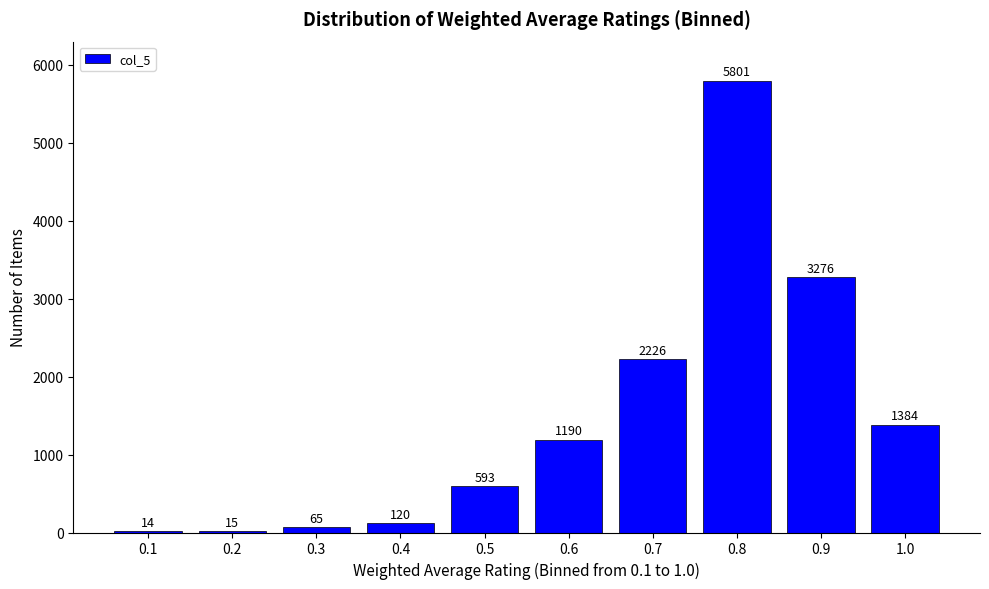

Reading left to right, transcribe all the data shown in this chart.

0.1=14	0.2=15	0.3=65	0.4=120	0.5=593	0.6=1190	0.7=2226	0.8=5801	0.9=3276	1.0=1384